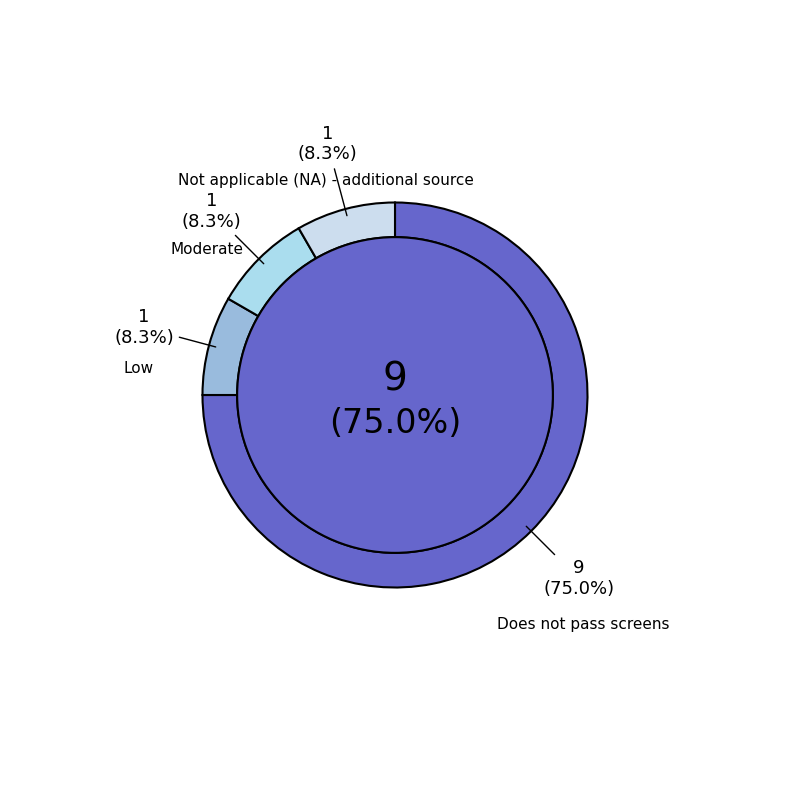

How much of the chart is everything except Does not pass screens?

25.0%